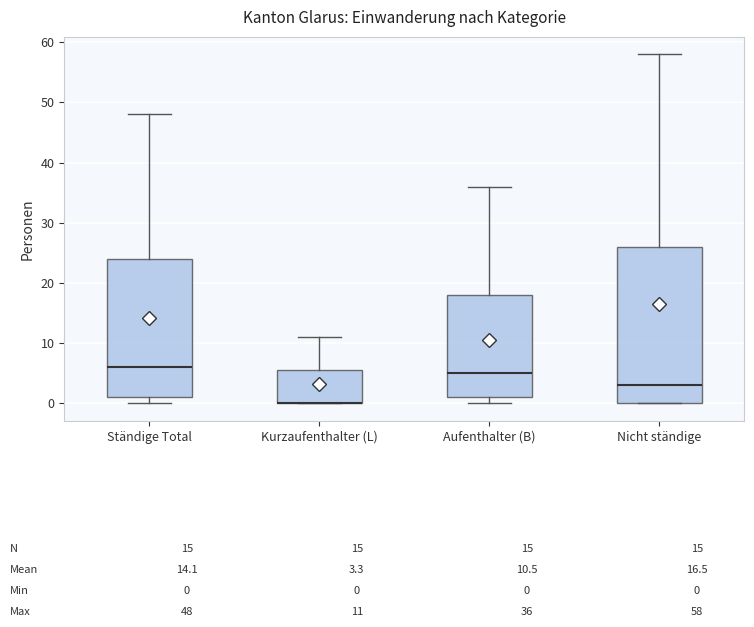

Which box is the tallest, from its lower edge to its upper edge?

Nicht ständige